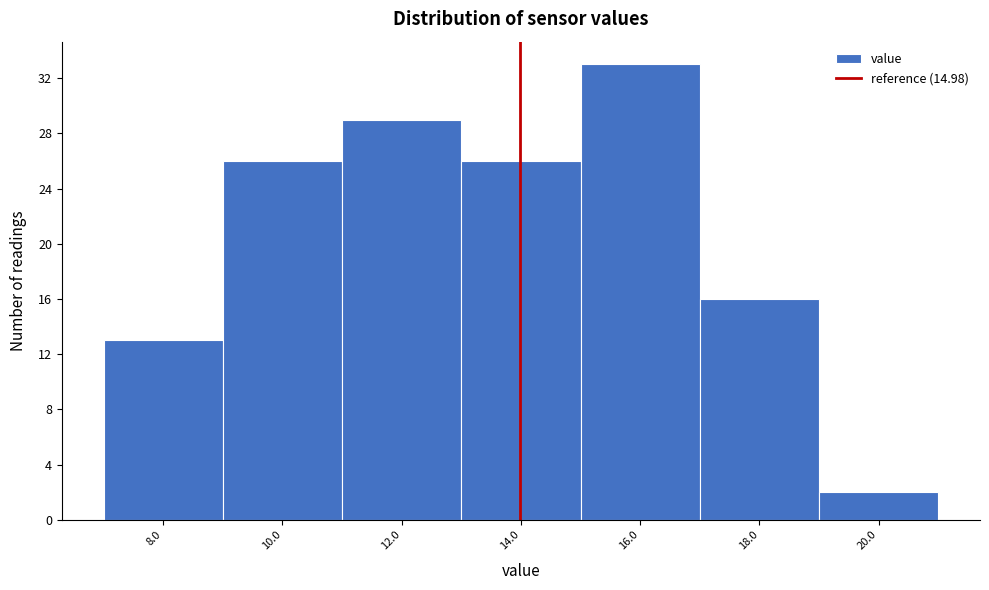

Reading left to right, extract all data points from this chart.

8.0=13	10.0=26	12.0=29	14.0=26	16.0=33	18.0=16	20.0=2